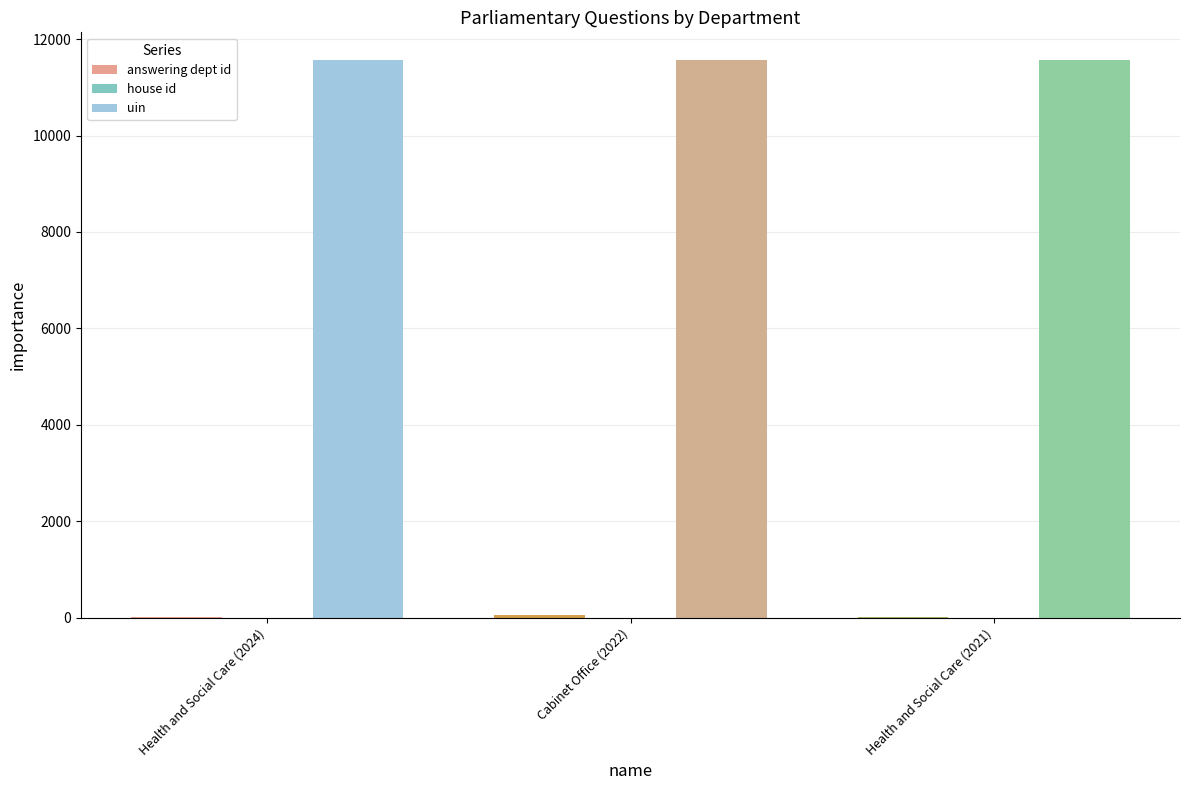

Reading left to right, what are all the values shown in this chart?

answering dept id: 17	53	17
house id: 1	1	1
uin: 11561	11561	11561